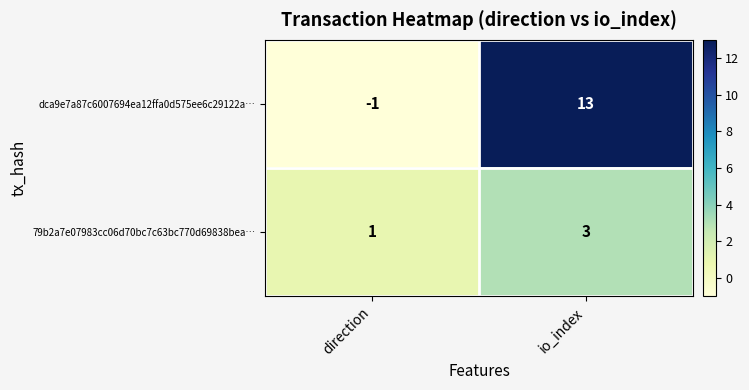

What is the total value across all series at io_index?

16